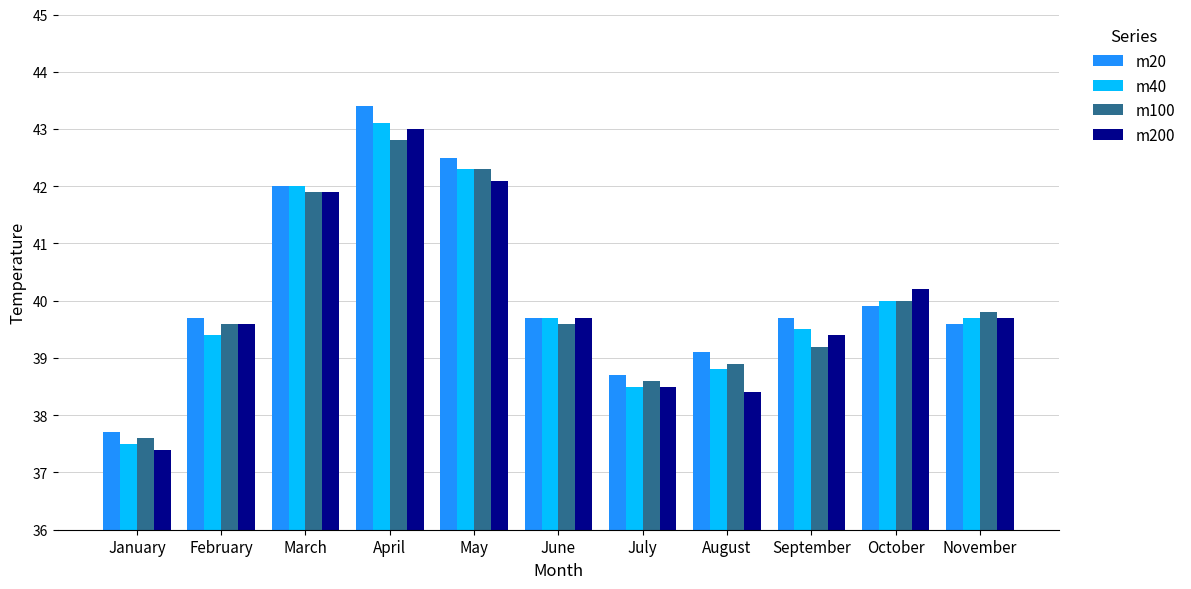

Which series changed the most between March and July?

m40